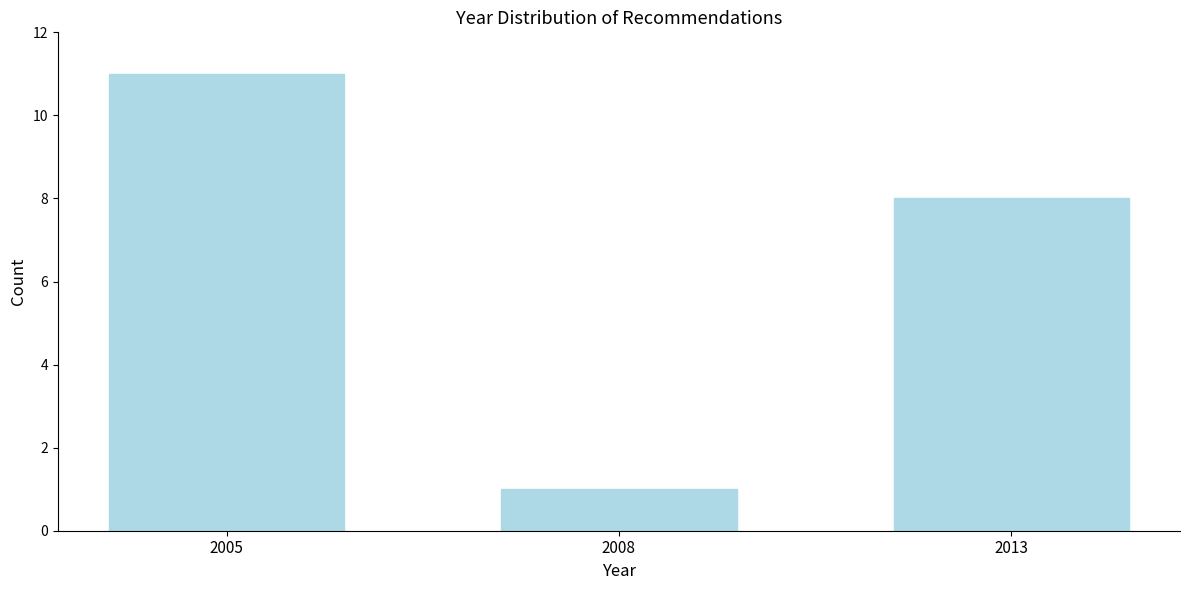

Reading left to right, list all the values displayed in this chart.

2005=11	2008=1	2013=8